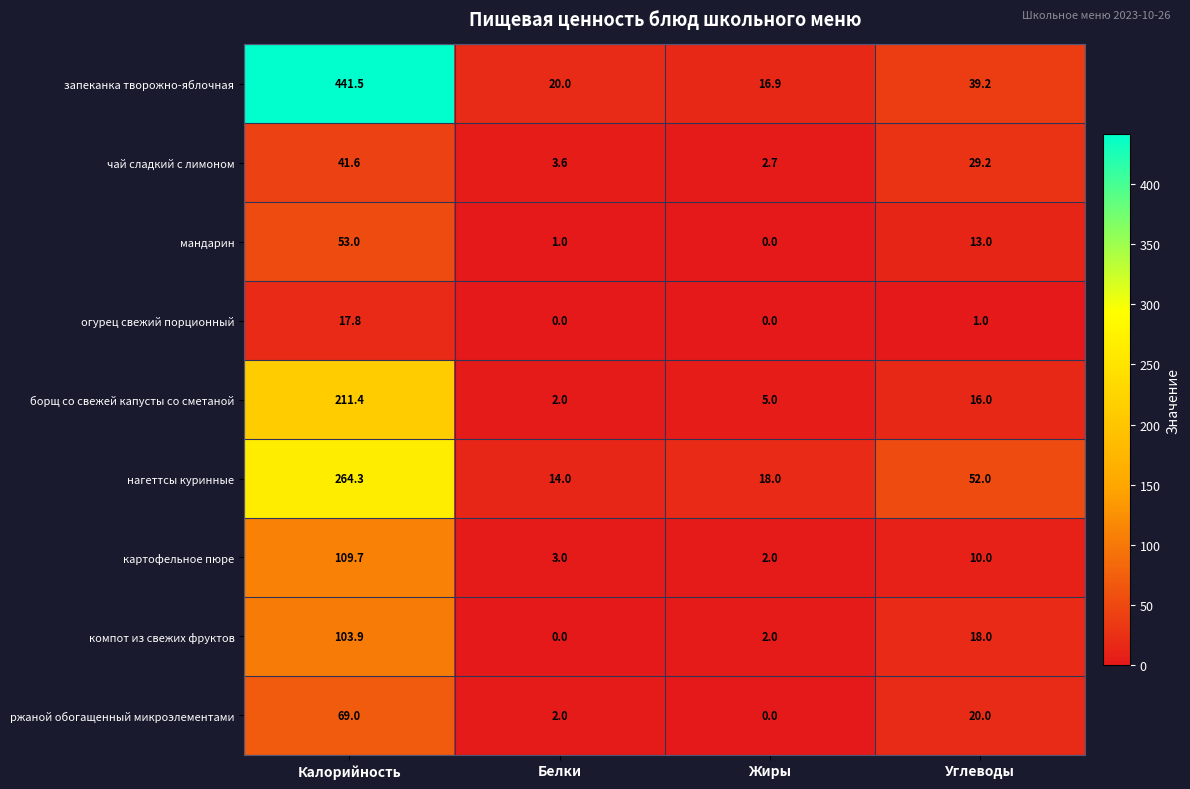

List the series in order of their peak value, highest first.

запеканка творожно-яблочная, нагеттсы куринные, борщ со свежей капусты со сметаной, картофельное пюре, компот из свежих фруктов, ржаной обогащенный микроэлементами, мандарин, чай сладкий с лимоном, огурец свежий порционный